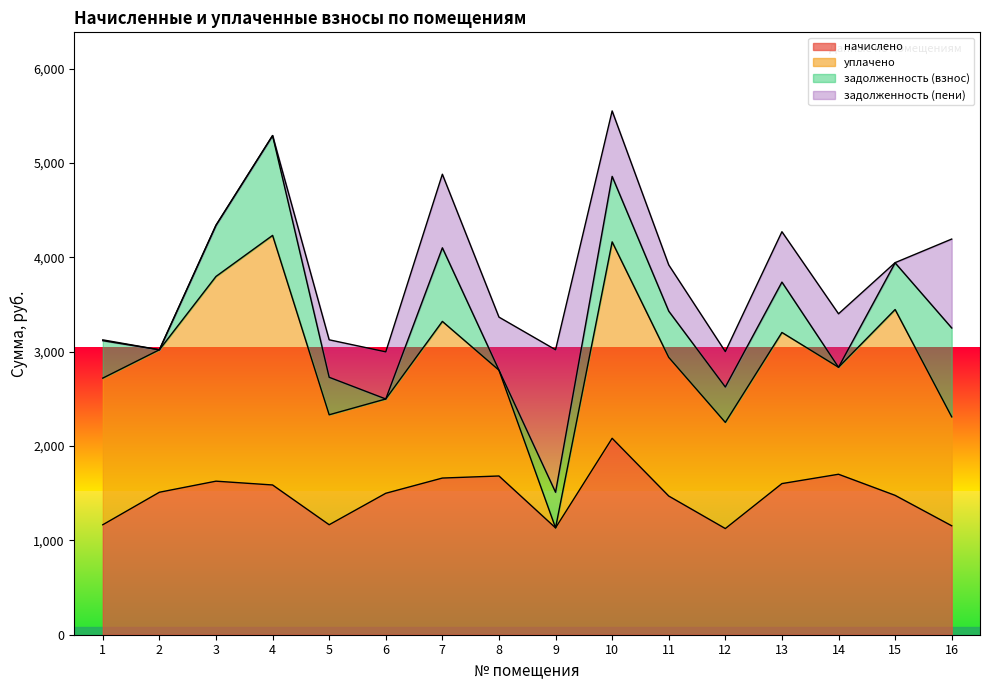

What is the value of the уплачено point at the 11th from the left?

1470.1